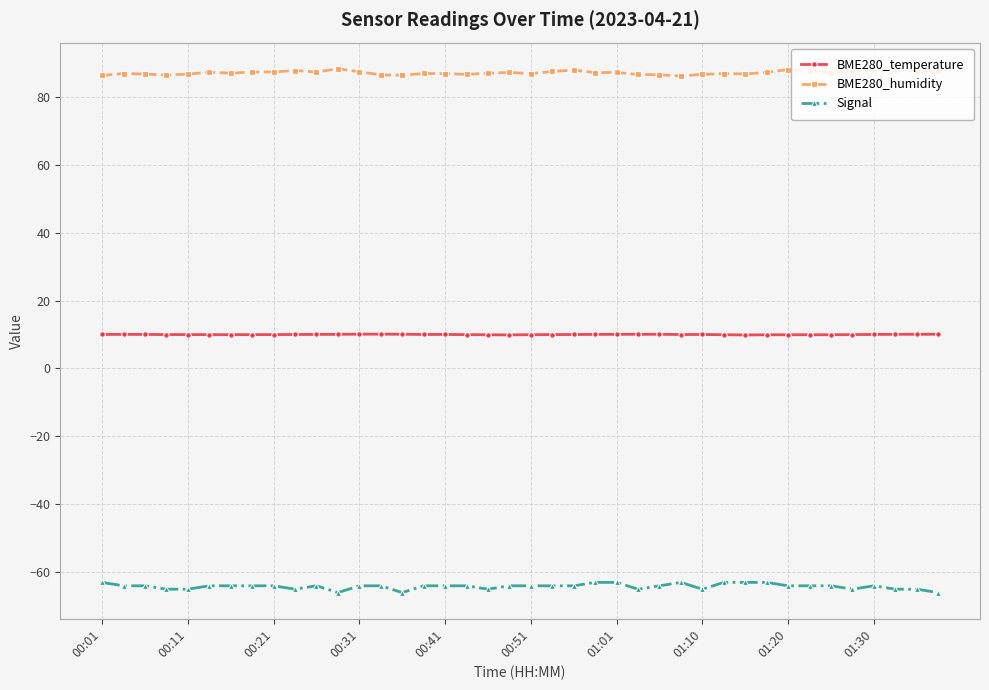

What is the minimum value for Signal?

-66.0